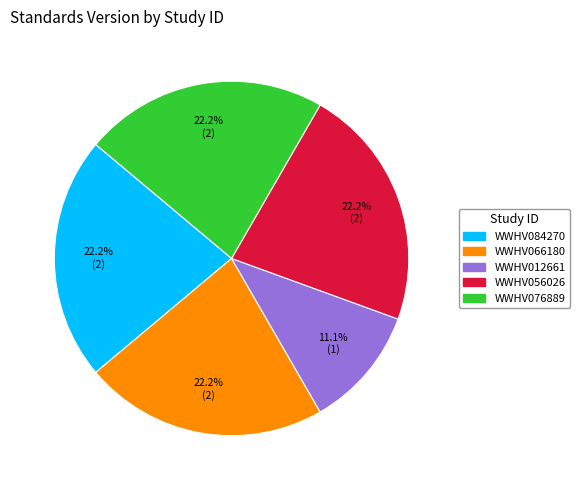

To the nearest percent, what portion does WWHV012661 represent?

11%